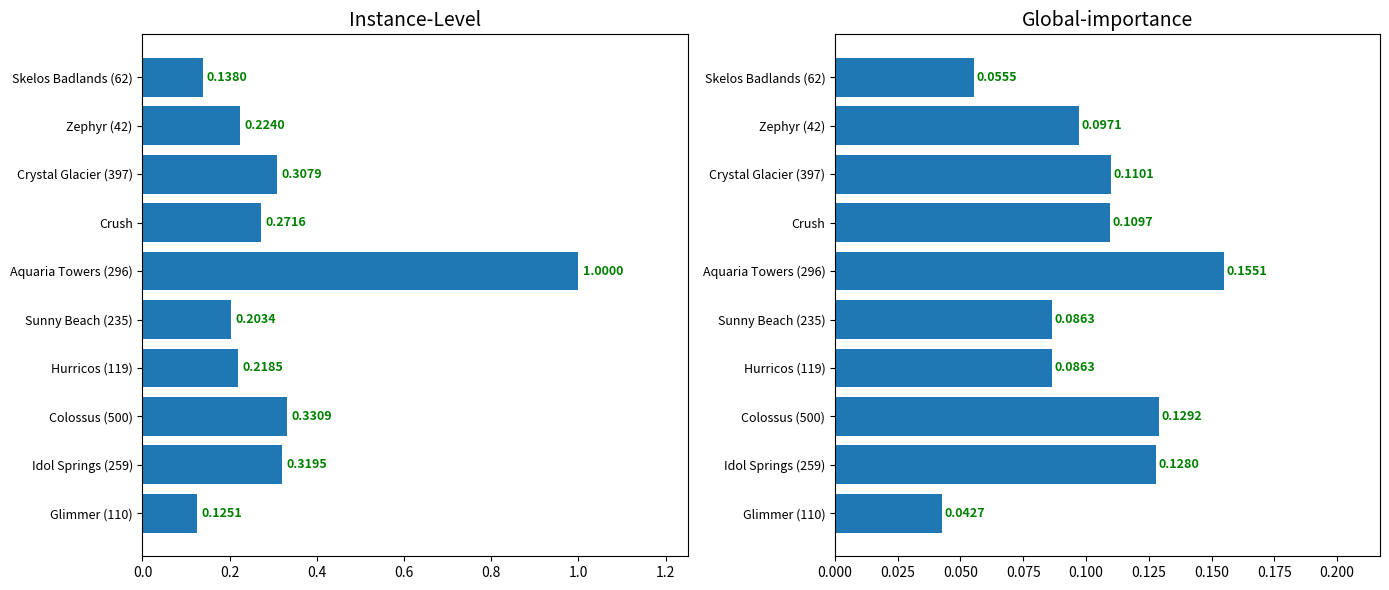

What is the sum of all Global importance values?

1.0